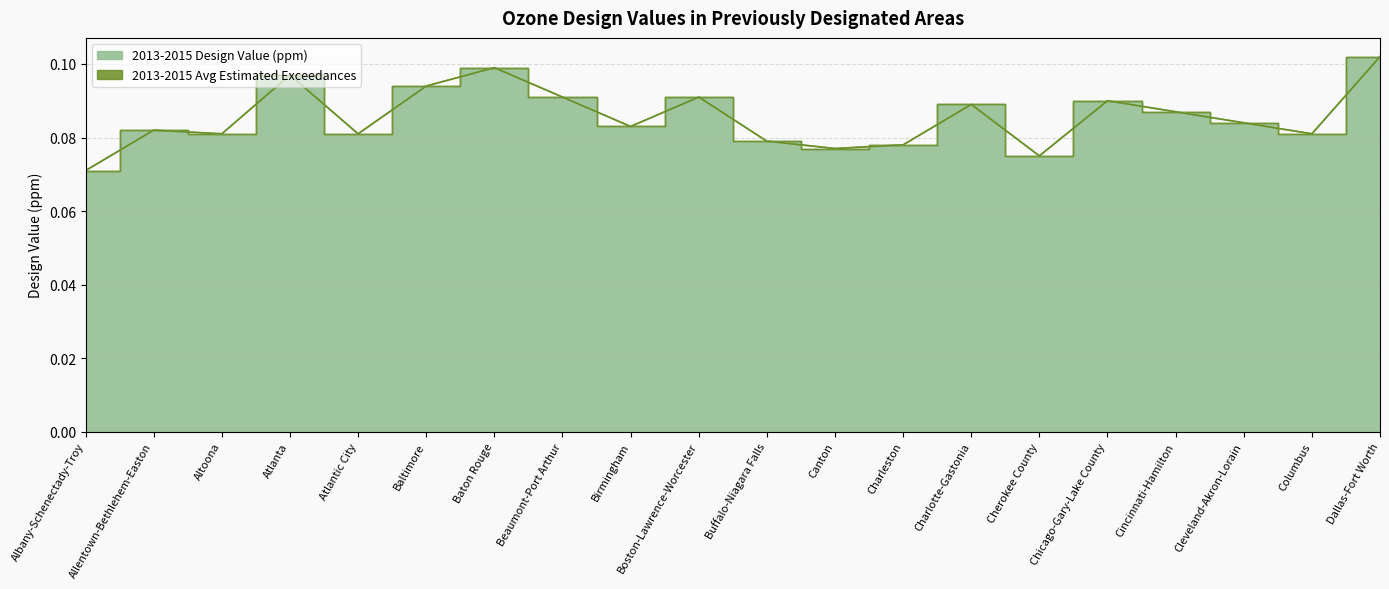

What position from the left is Cleveland-Akron-Lorain?

18